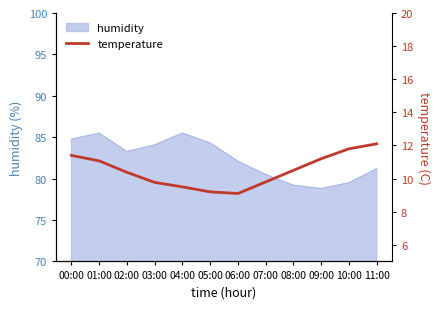

What is the maximum value shown in the chart?

12.1